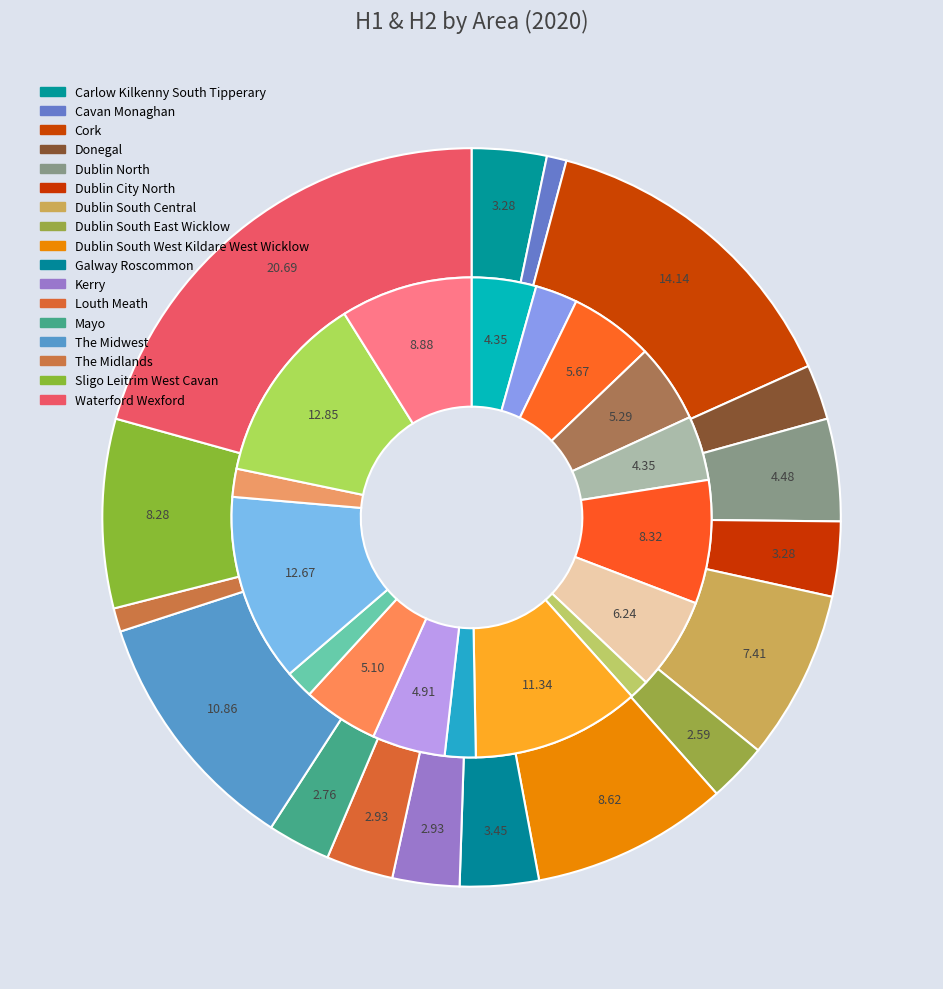

True or false: Mayo accounts for 2% of the total.

True